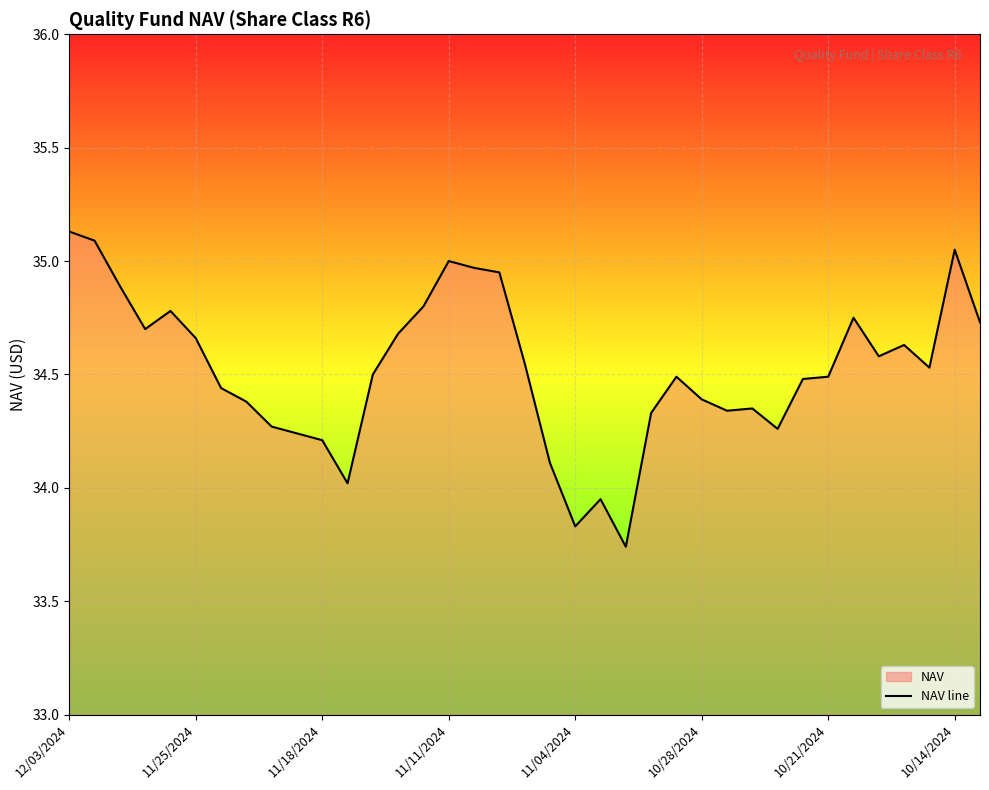

What is the difference between the maximum and minimum values?

1.4